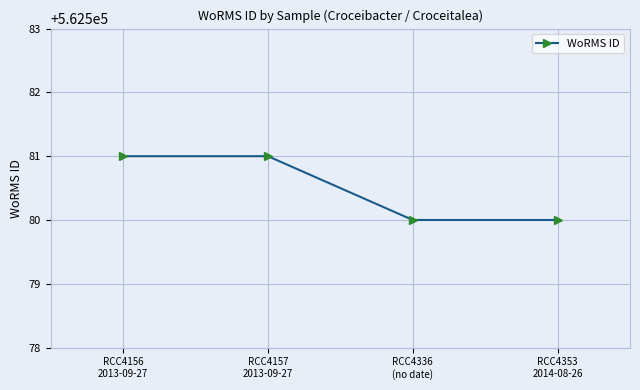

Which has a higher value, RCC4157
2013-09-27 or RCC4336
(no date)?

RCC4157
2013-09-27